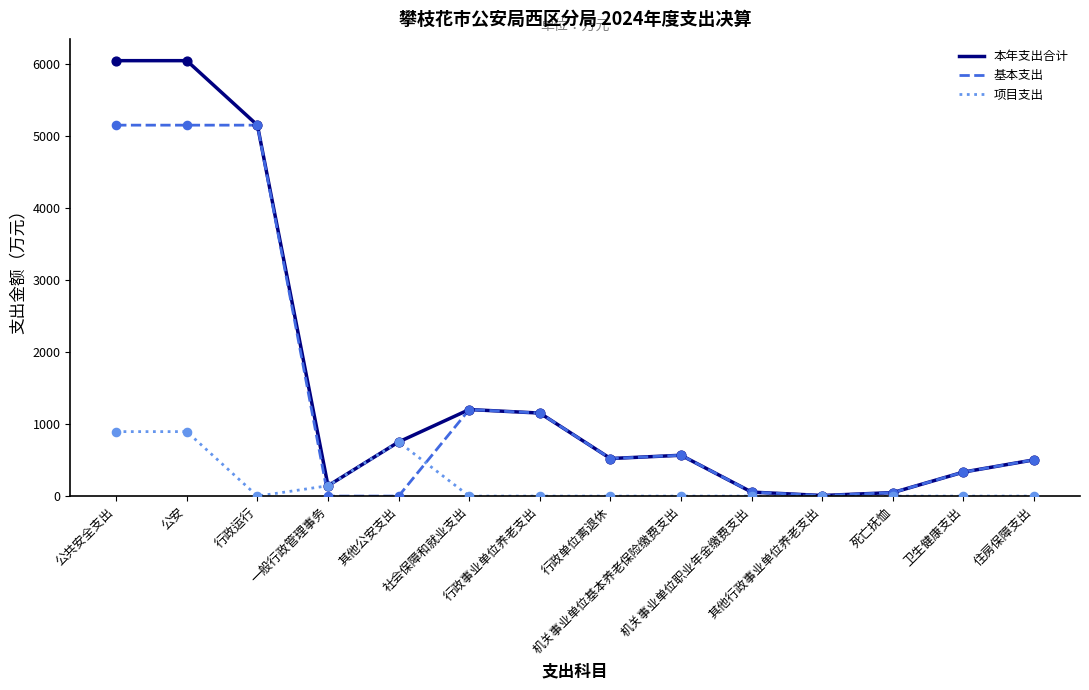

Which series has the widest spread of values?

本年支出合计